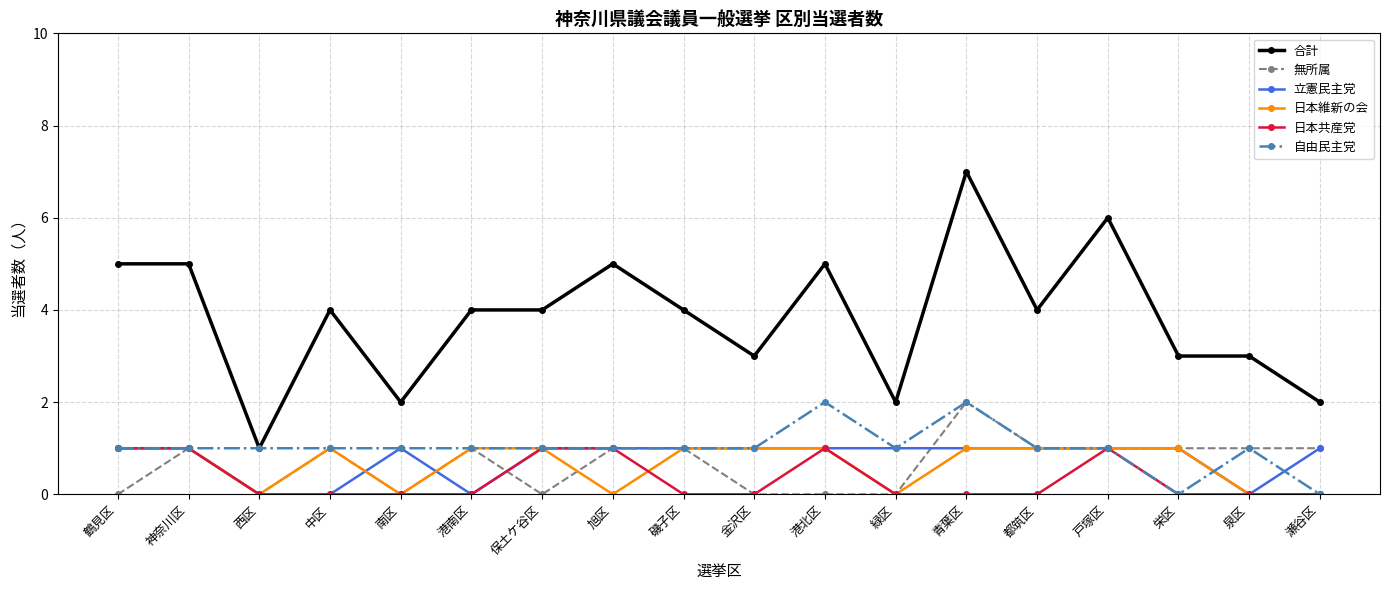

True or false: 無所属 and 立憲民主党 cross at least once.

True